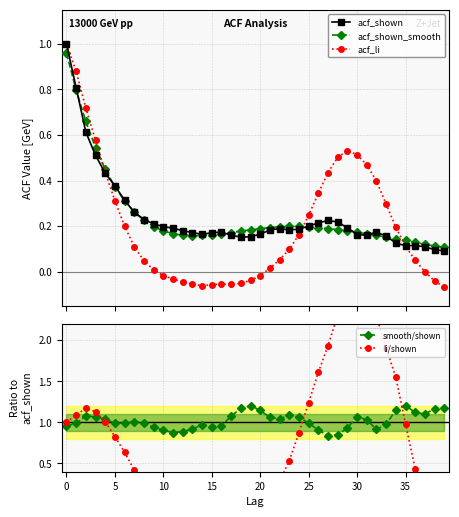

Rank the series by their maximum value, from highest to lowest.

li/shown, smooth/shown, acf_shown, acf_li, acf_shown_smooth